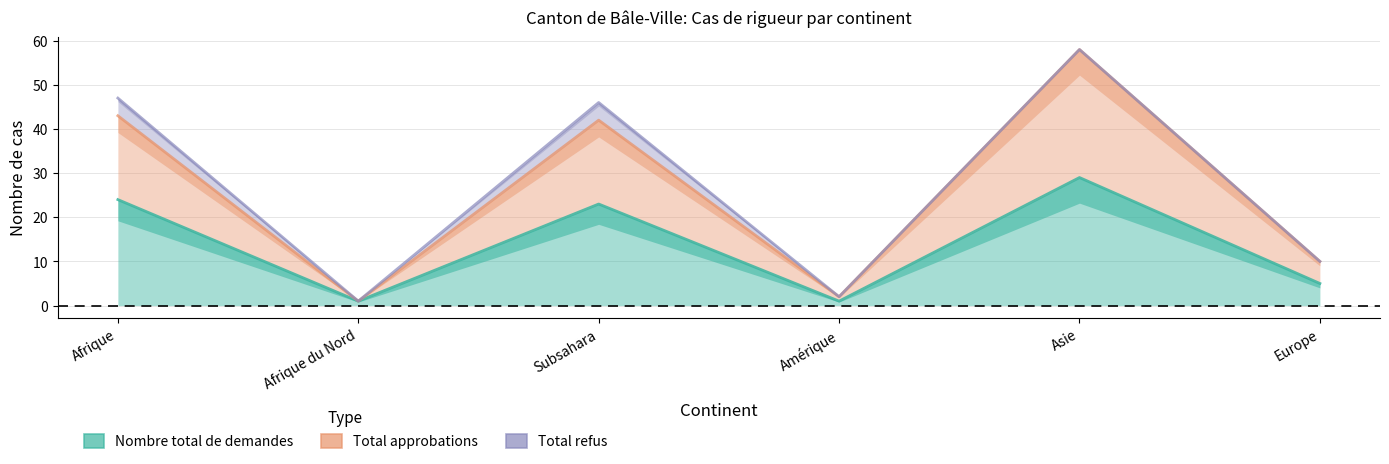

What is the difference between the highest and lowest values at Subsahara?

23